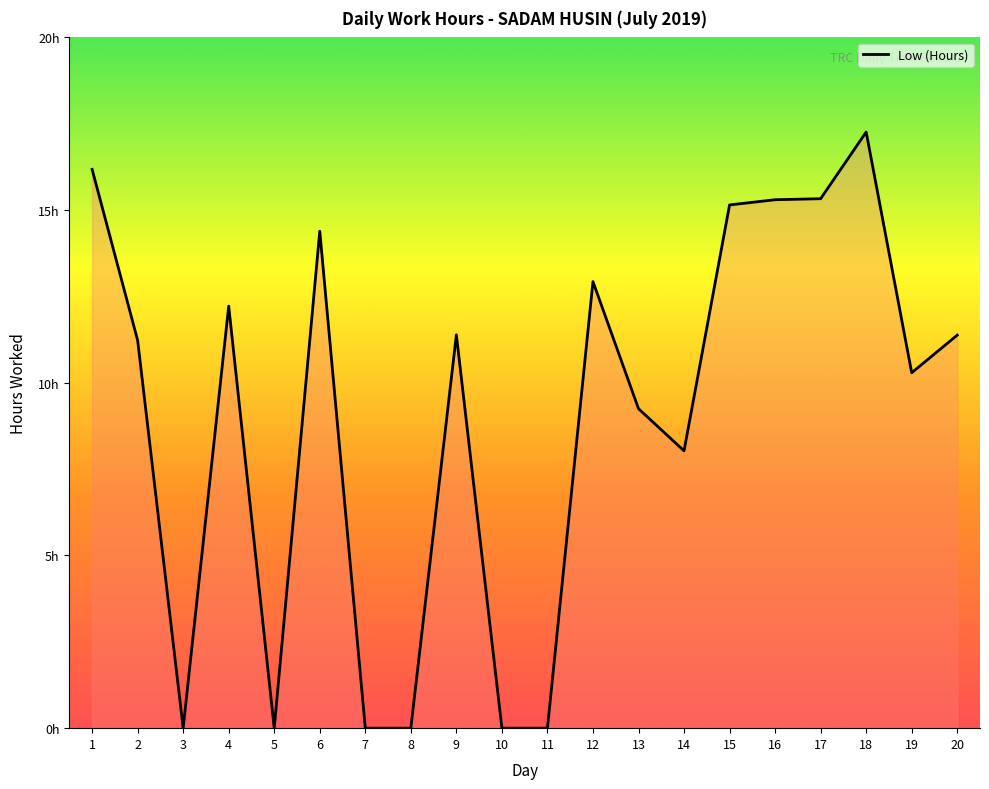

Rank the categories by value from lowest to highest.

3, 5, 7, 8, 10, 11, 14, 13, 19, 2, 20, 9, 4, 12, 6, 15, 16, 17, 1, 18